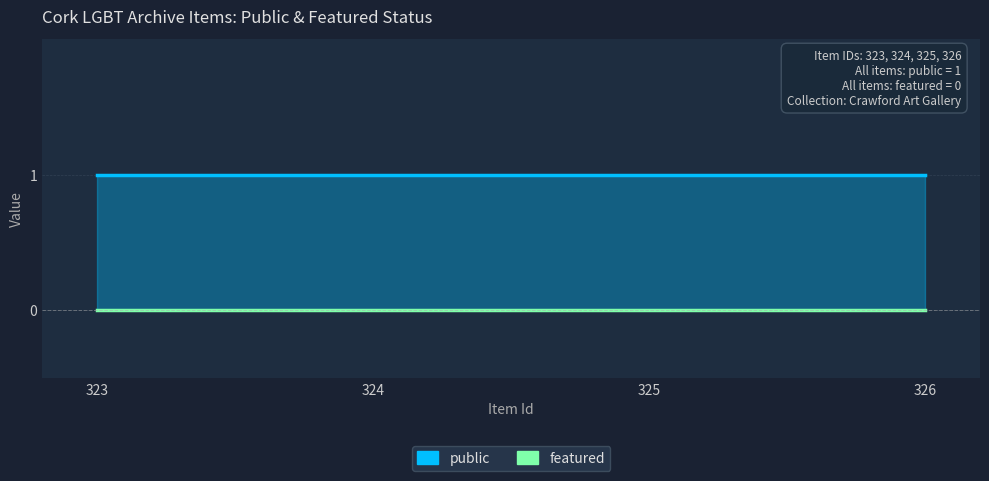

At which label does public reach its peak?

323